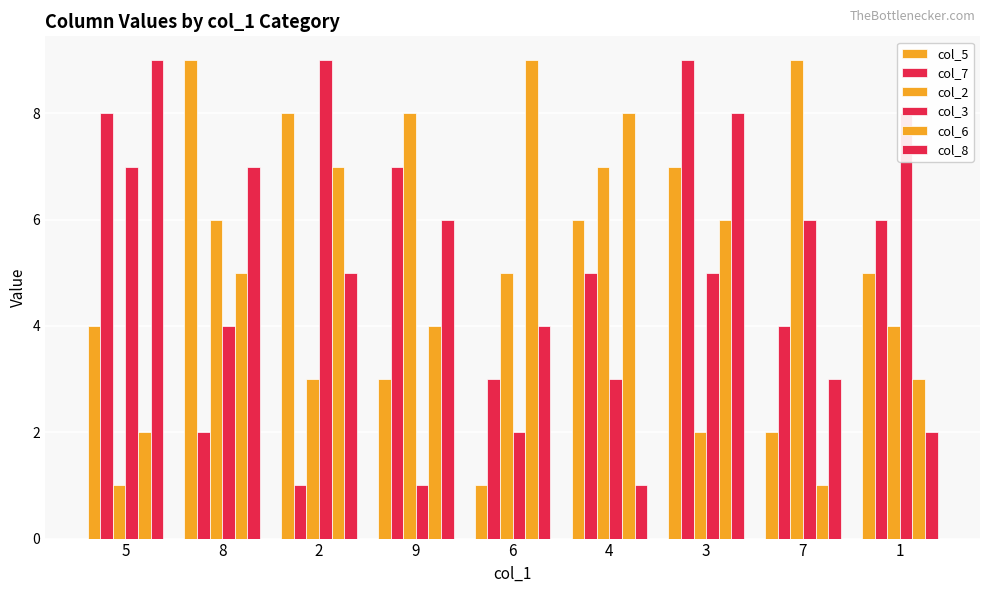

What is the spread (max minus min) of values at 7?

8